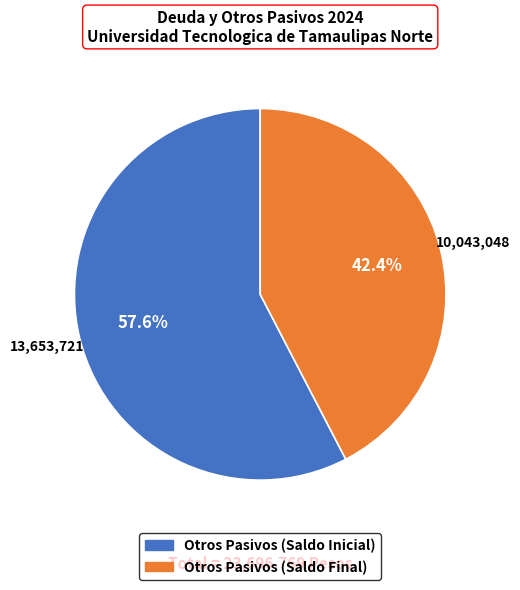

To the nearest percent, what is the difference between the Otros Pasivos (Saldo Inicial) and Otros Pasivos (Saldo Final) slice percentages?

15%